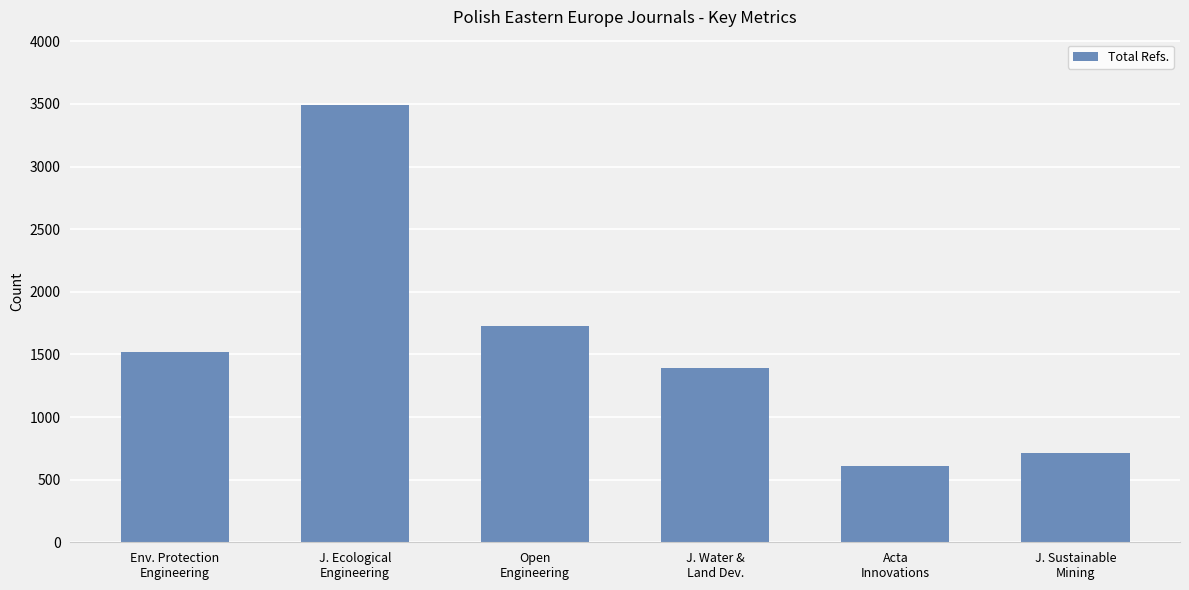

Reading right to left, what are all the values shown in this chart?

712	613	1395	1729	3490	1523